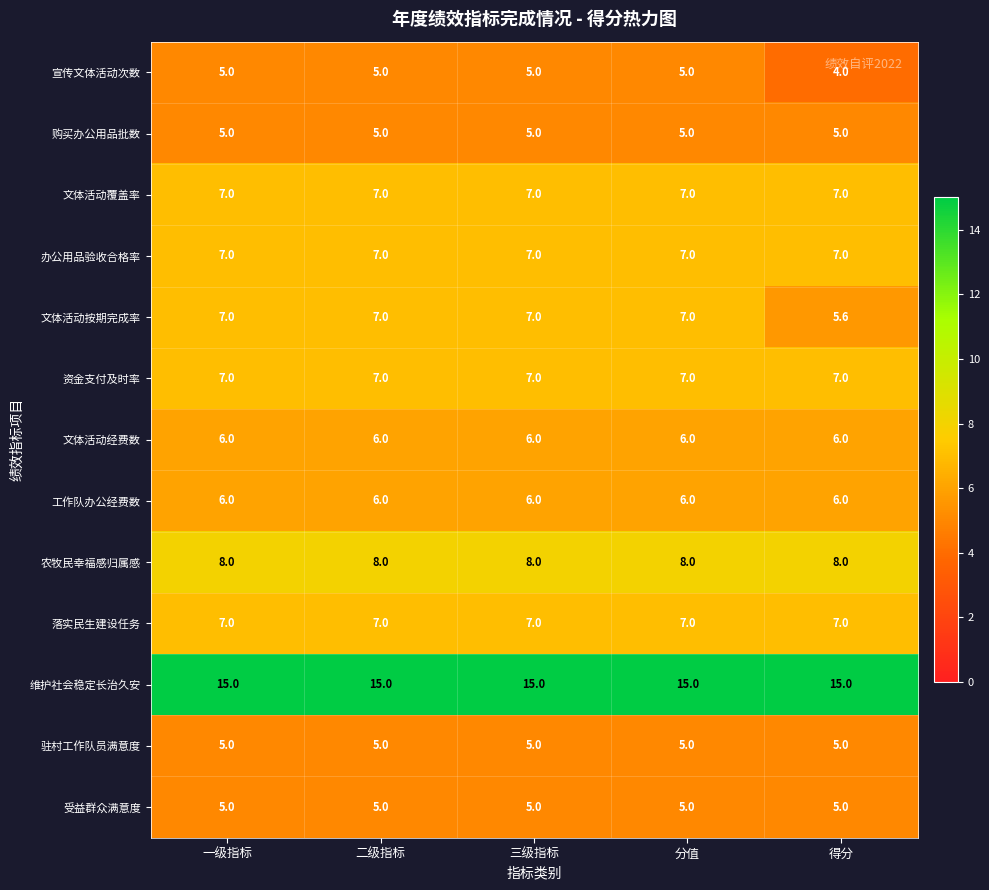

What is the spread (max minus min) of values at 一级指标?

10.0